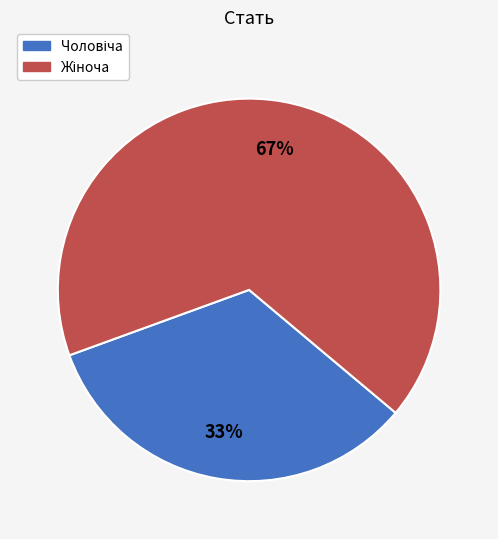

Is there any slice that represents more than half of the pie?

Yes